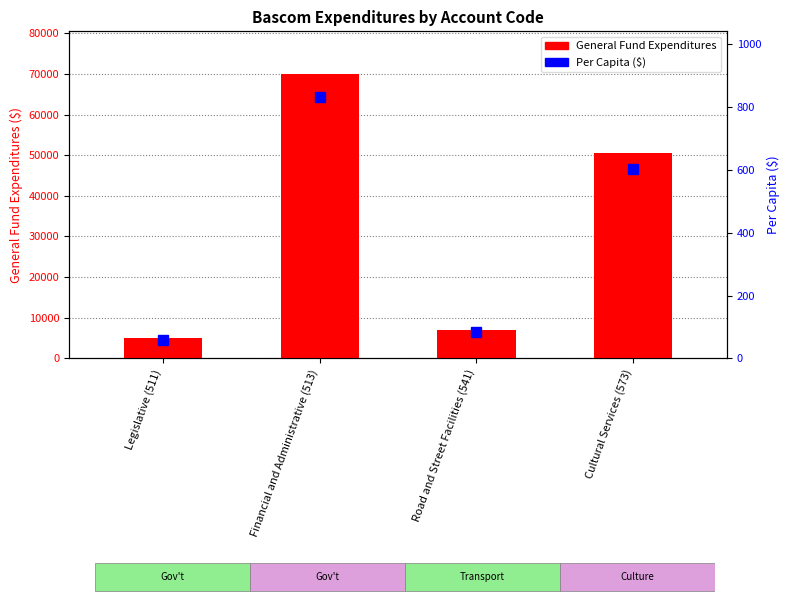

At which label does General Fund Expenditures first exceed 50583?

Financial and Administrative (513)